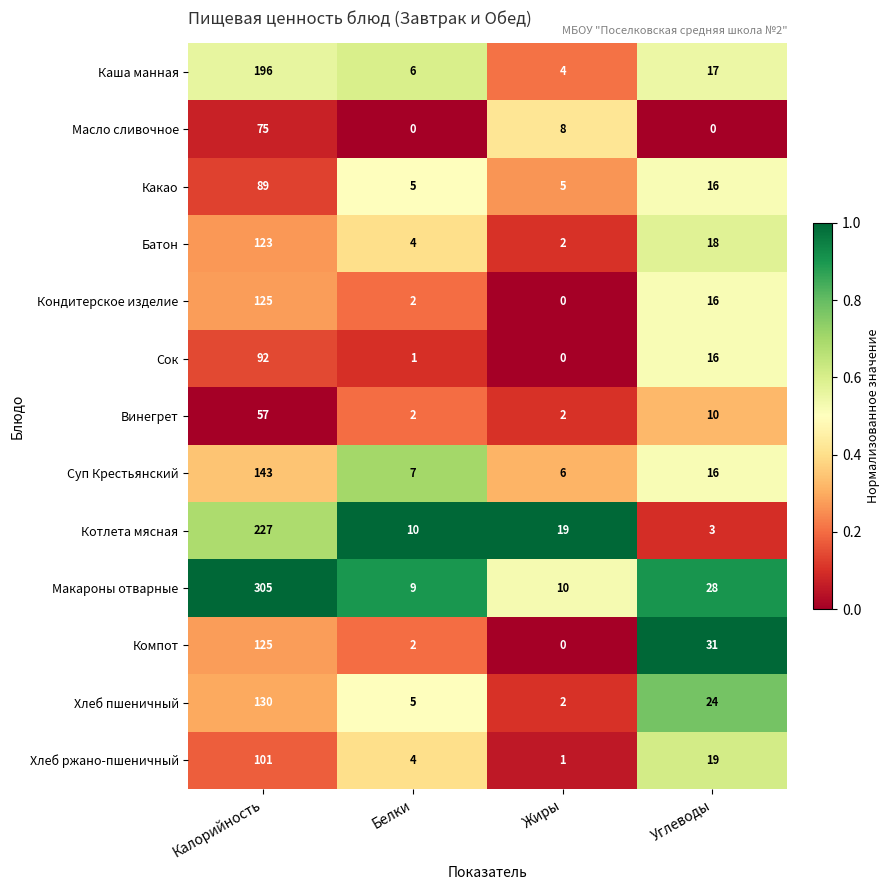

At which label does Сок first exceed 16?

Калорийность